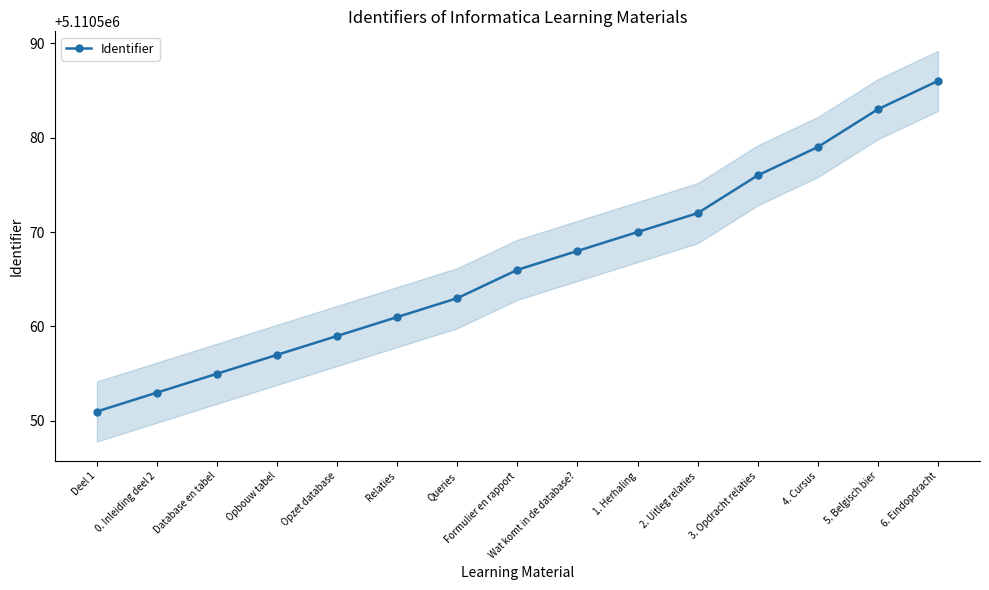

Reading right to left, extract all data points from this chart.

5110586	5110583	5110579	5110576	5110572	5110570	5110568	5110566	5110563	5110561	5110559	5110557	5110555	5110553	5110551